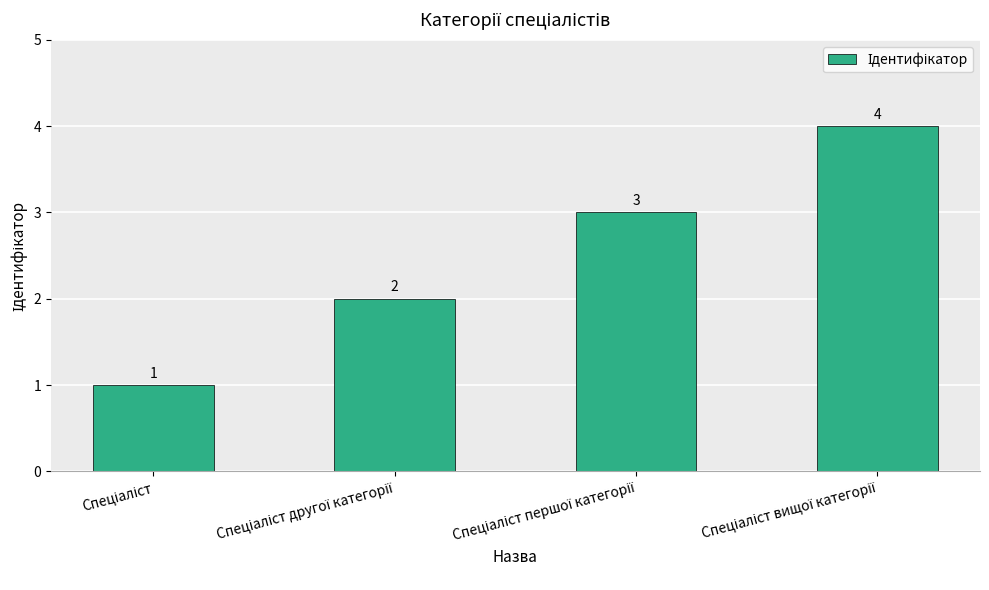

How many bars are there in total?

4